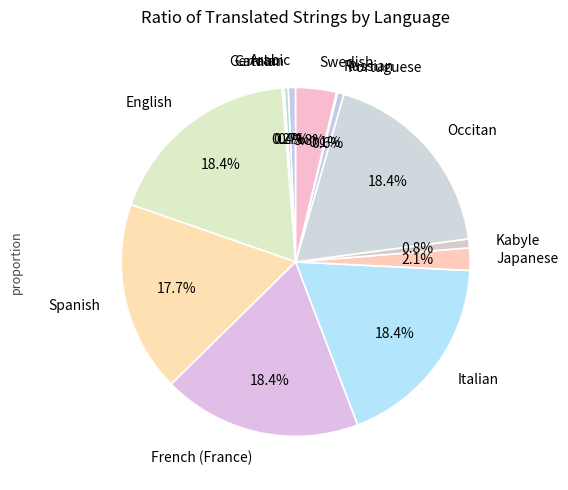

Between Catalan and Swedish, which is larger?

Swedish